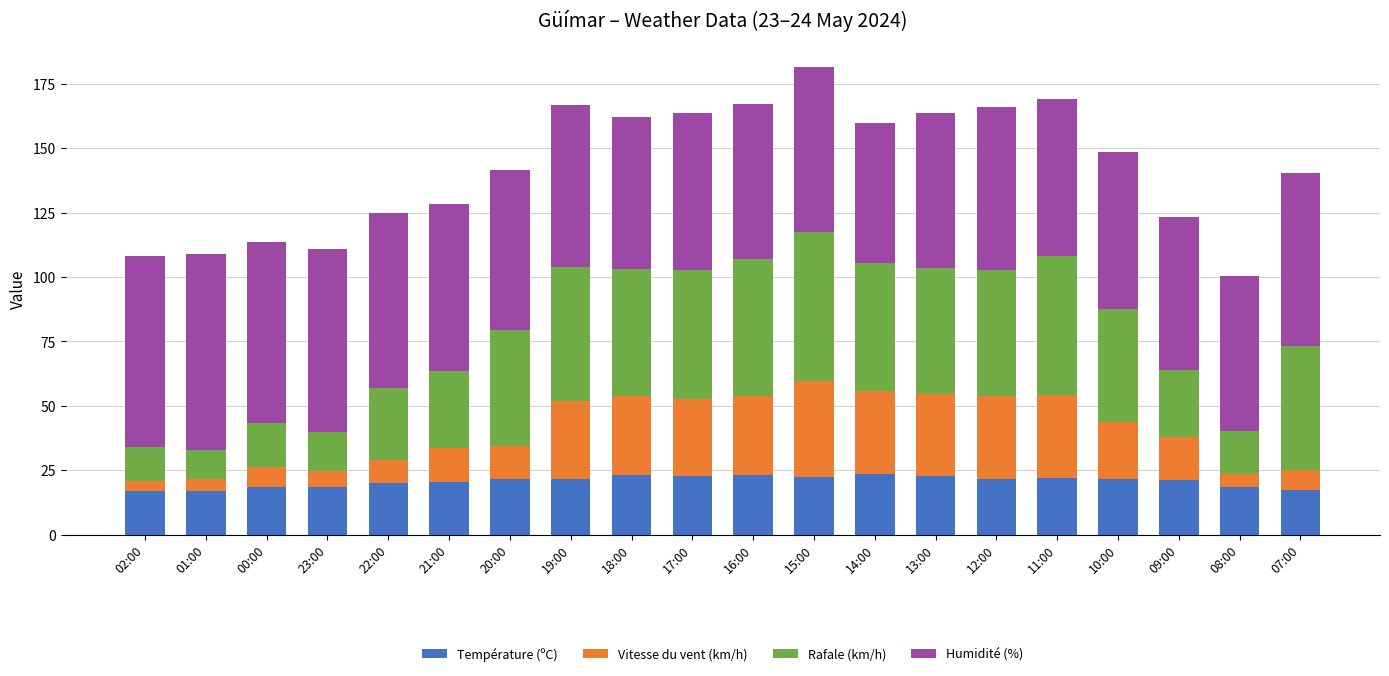

The value of Température (ºC) at 15:00 is 7.2. True or false?

False